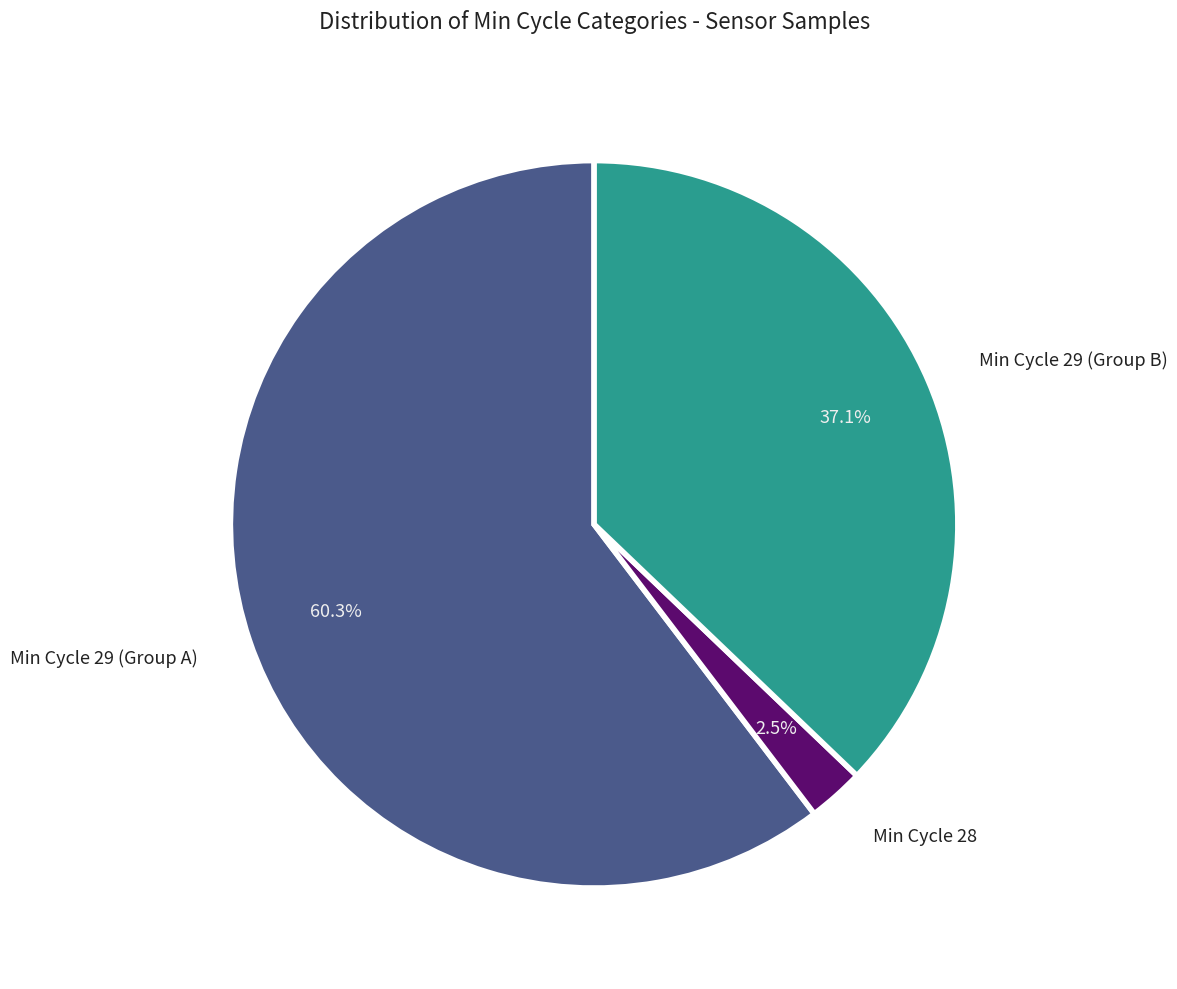

Do Min Cycle 29 (Group A) and Min Cycle 28 together represent more than half of the pie?

Yes